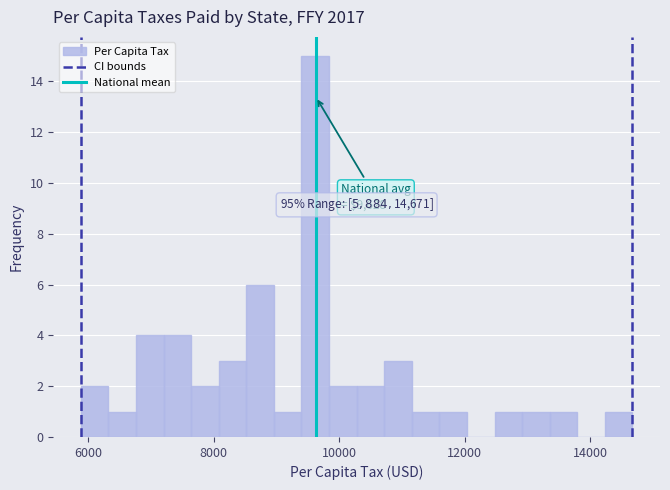

Read against the x-axis, roughly where is the centre of the tallest bar?

9600